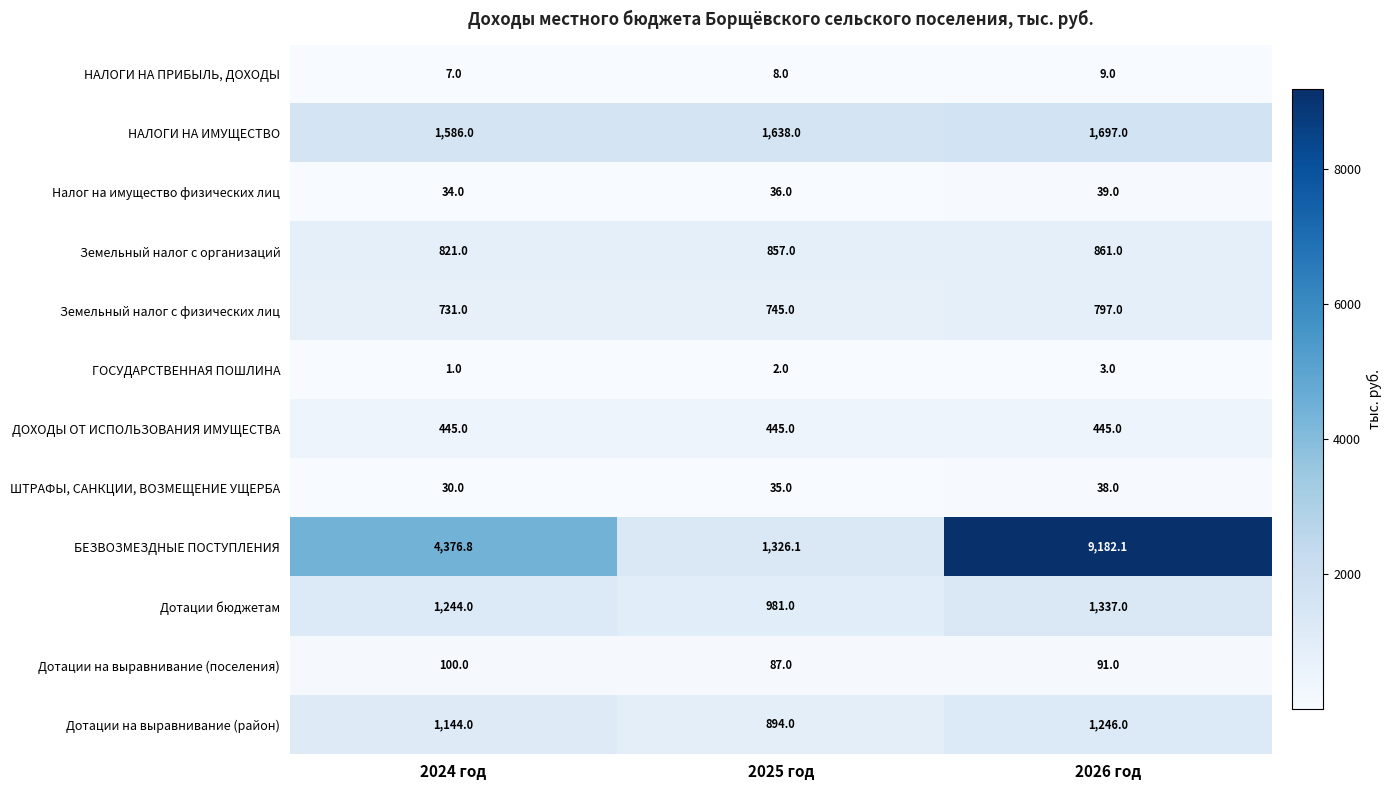

True or false: Дотации бюджетам has a value of 777.1 at 2024 год.

False